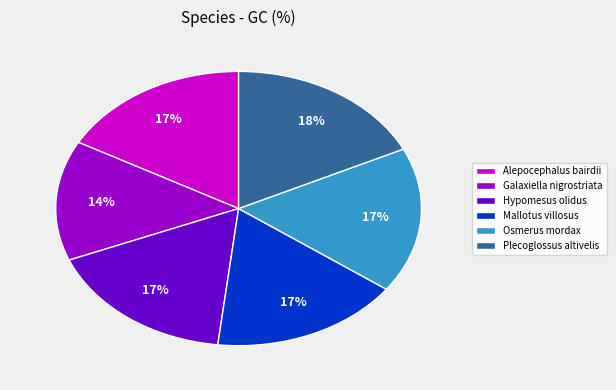

Which slice is the smallest?

Galaxiella nigrostriata